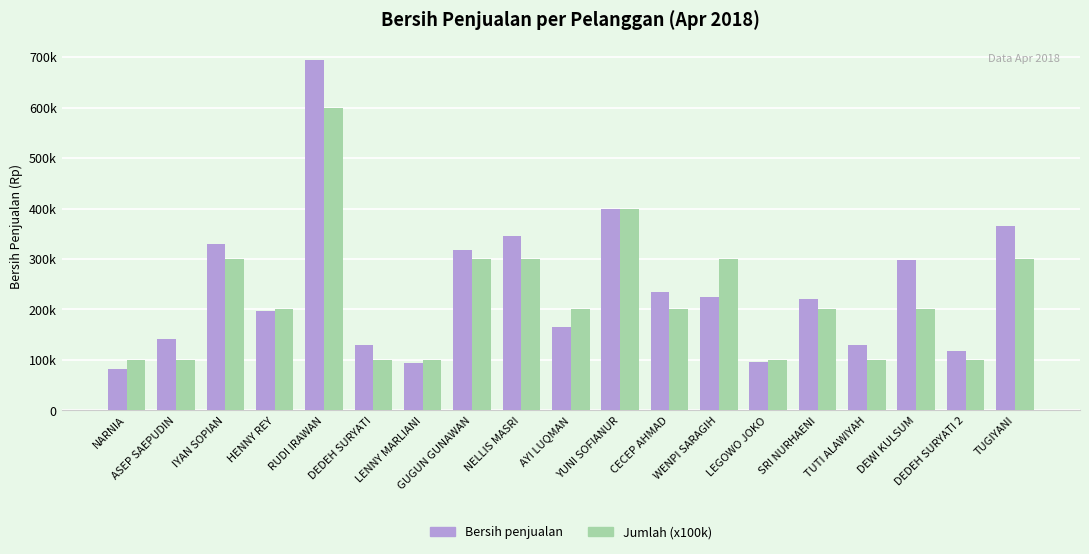

What is the label of the 7th bar from the right?

WENPI SARAGIH